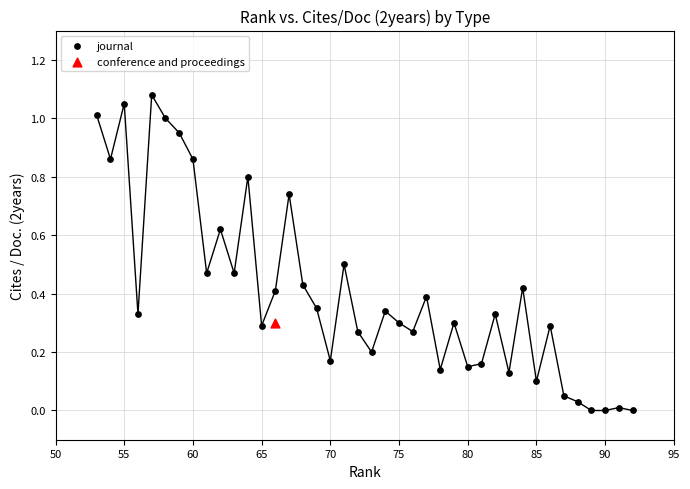

What are all the series names shown in the legend?

journal, conference and proceedings